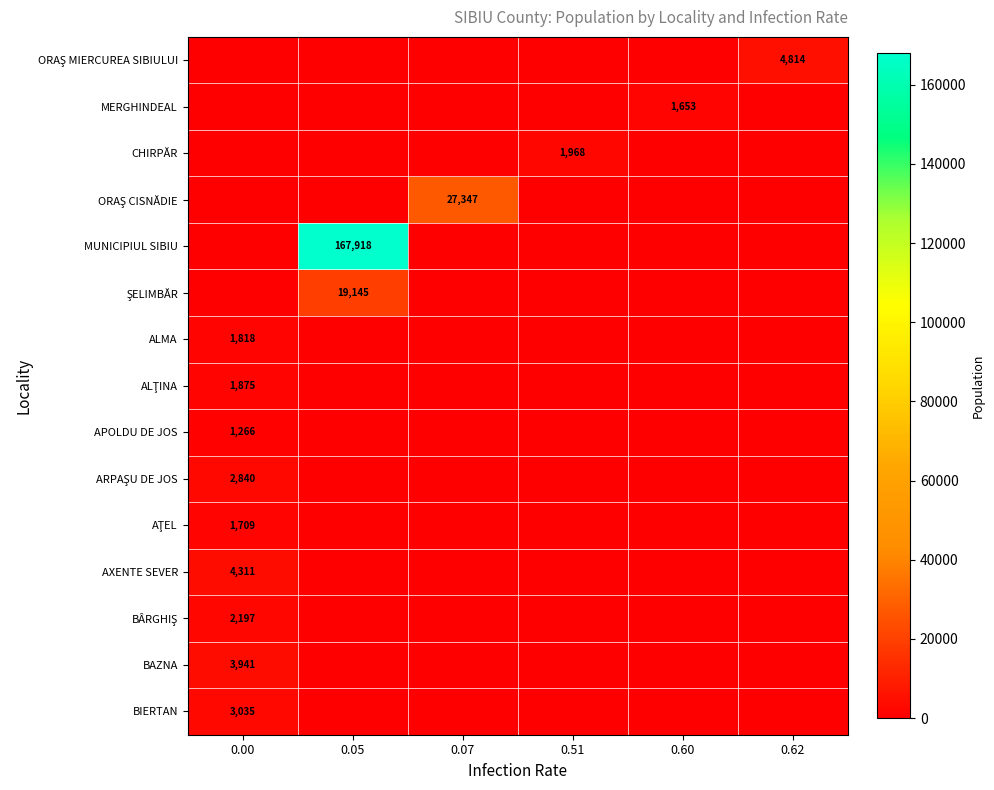

Between 0.00 and 0.51, which series saw the biggest shift?

AXENTE SEVER